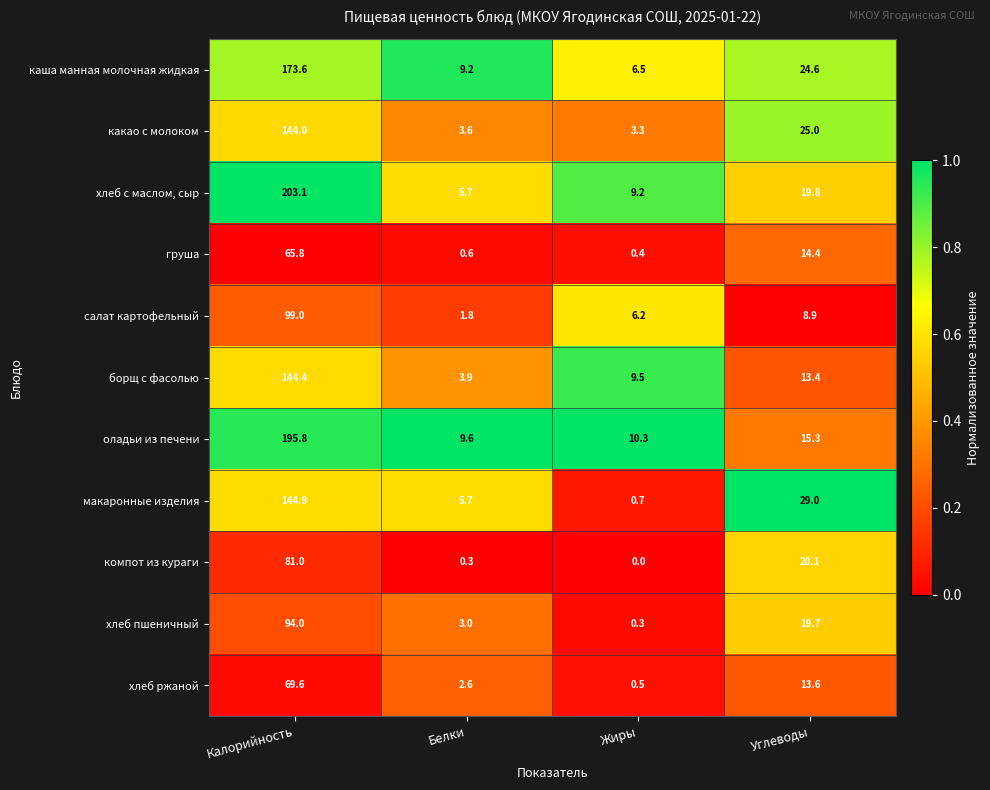

At which label does каша манная молочная жидкая first exceed 24?

Калорийность